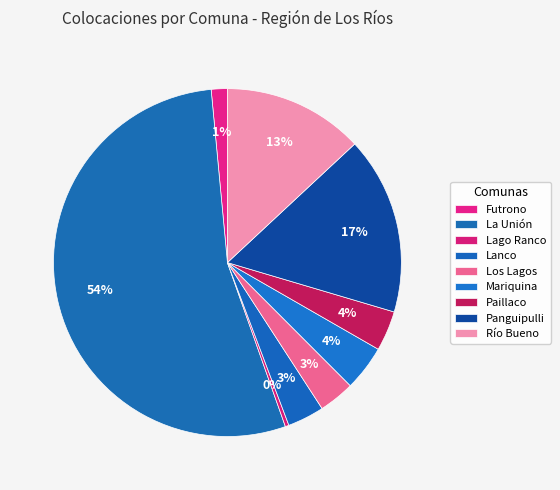

Count the number of slices in the pie.

9